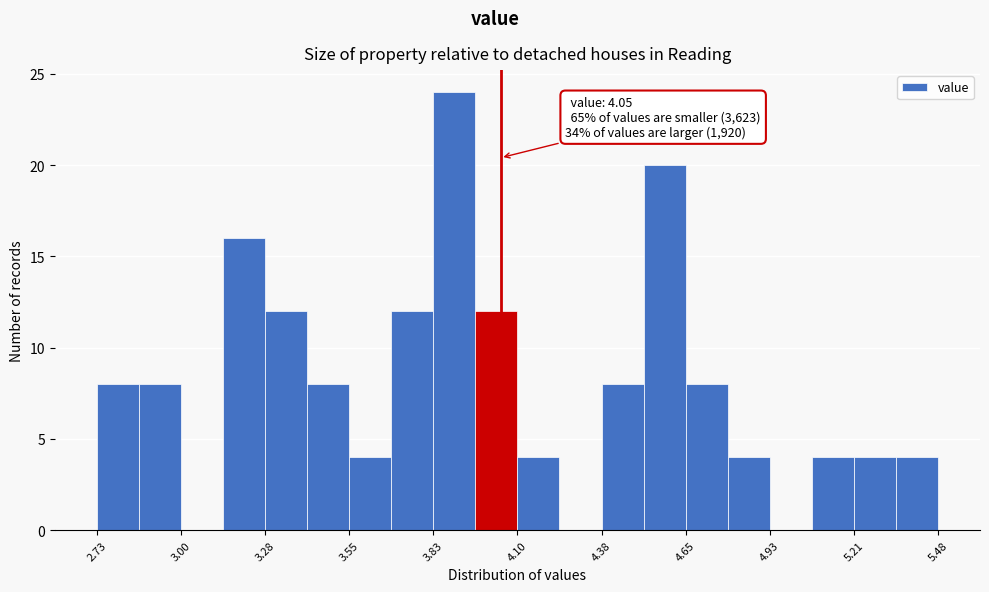

Around what value on the x-axis is the tallest bar? Give the approximate position of its centre, as read against the axis.

3.90